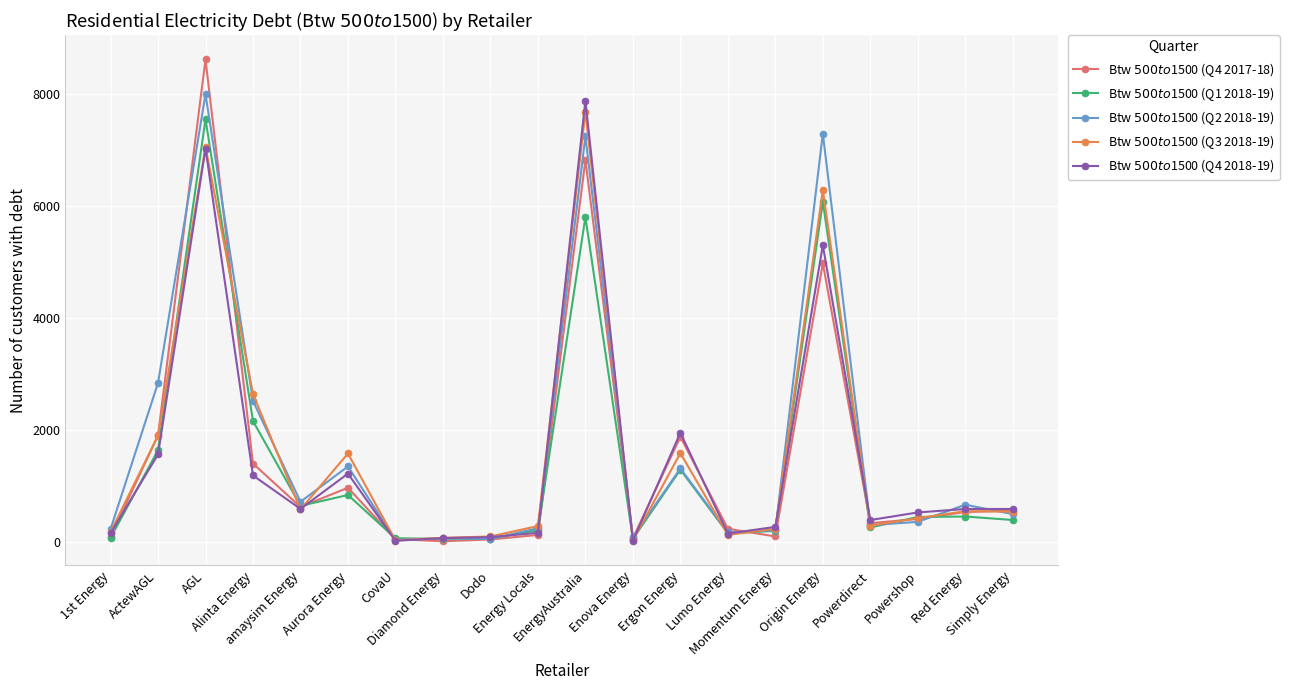

Where is Btw $500 to $1500 (Q2 2018-19) nearest to the value 4015?

ActewAGL